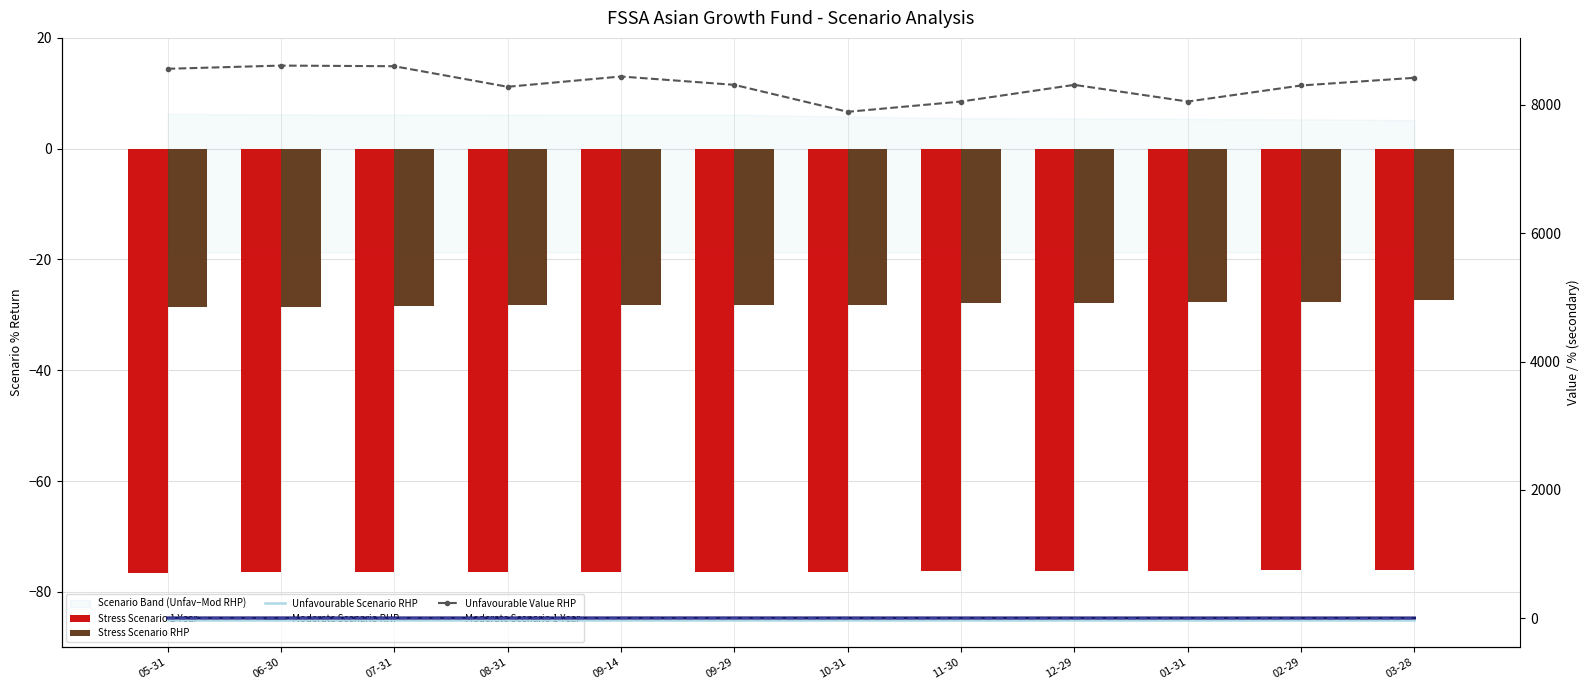

Which category has the lowest value across all series?

05-31